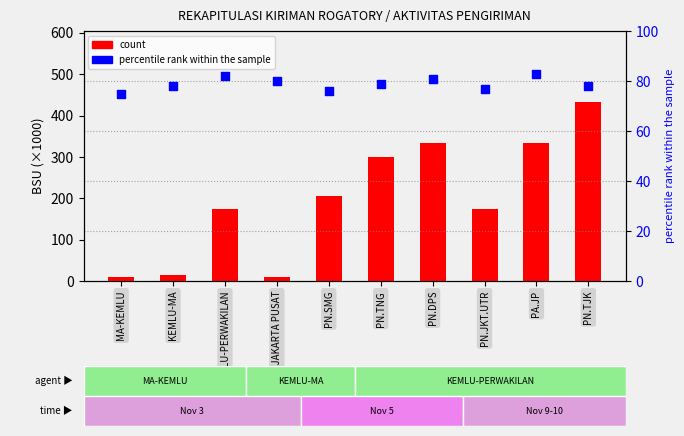

What are all the series names shown in the legend?

count, percentile rank within the sample